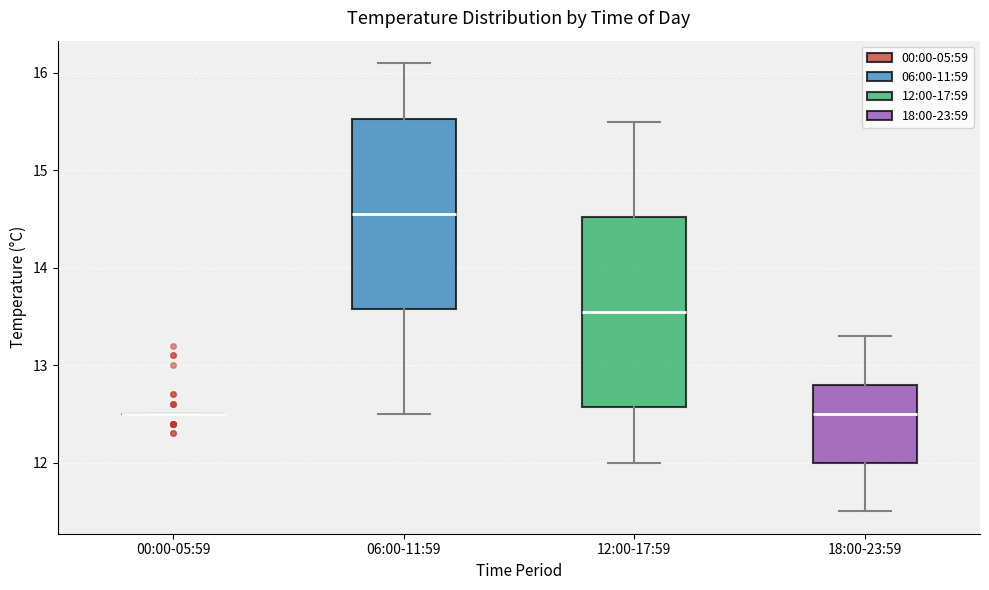

Reading left to right, transcribe this box plot: for each box, give where its median line is, the range the box spans, and where its two whiskers end, as read against the y-axis. The values are not printed on the chart, so give them approximately, as read against the axis.

00:00-05:59: box collapsed to a line at 12.5, whiskers 12.5 to 12.5
06:00-11:59: median 14.6, box 13.6 to 15.5, whiskers 12.5 to 16.1
12:00-17:59: median 13.6, box 12.6 to 14.5, whiskers 12.0 to 15.5
18:00-23:59: median 12.5, box 12.0 to 12.8, whiskers 11.5 to 13.3